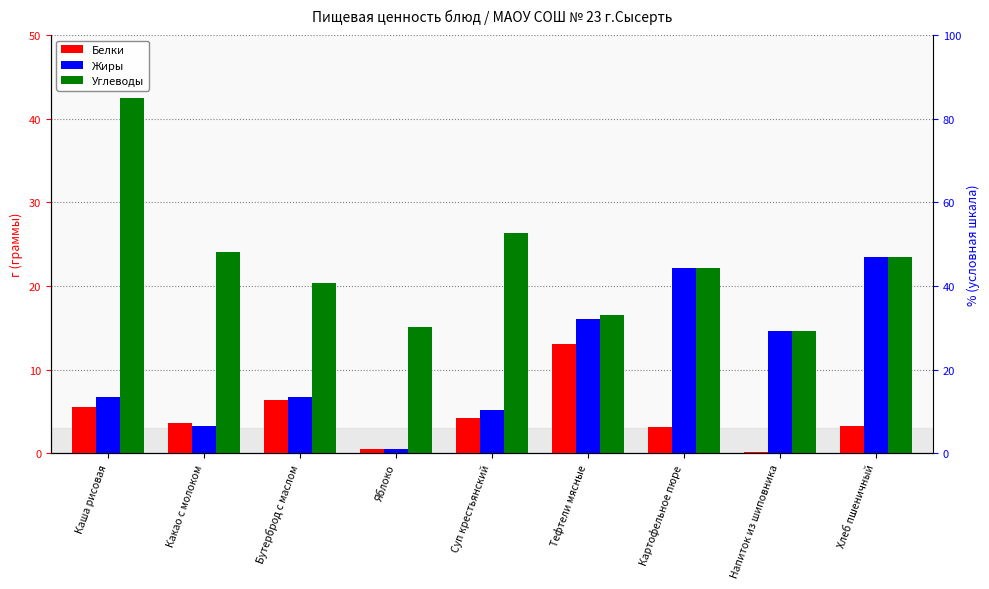

At which label does Жиры first exceed 6?

Каша рисовая